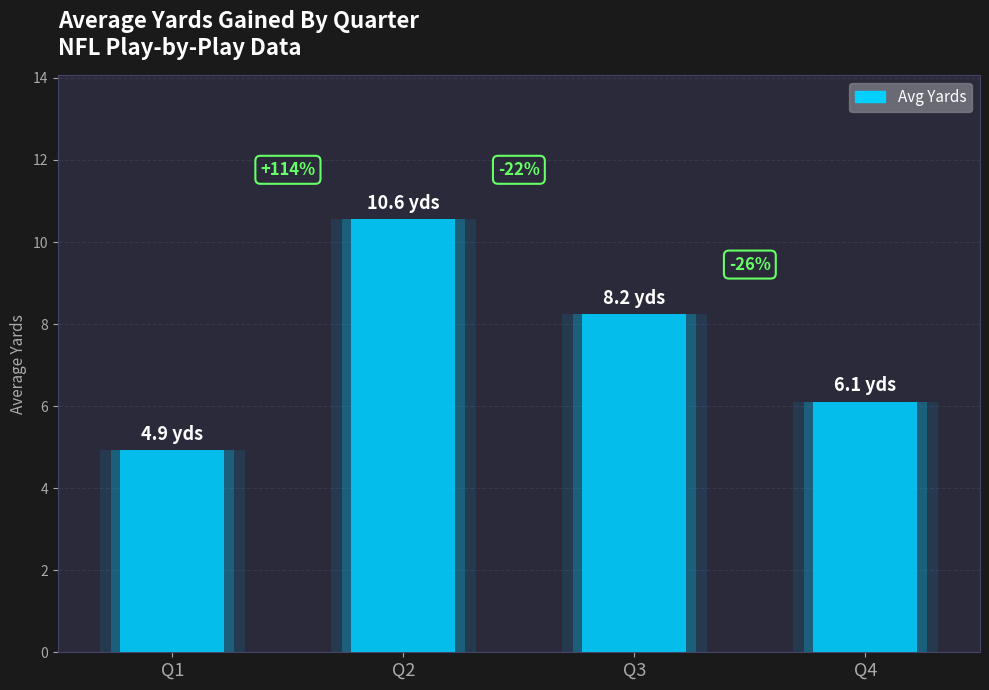

List the labels in order of value, smallest first.

Q1, Q4, Q3, Q2